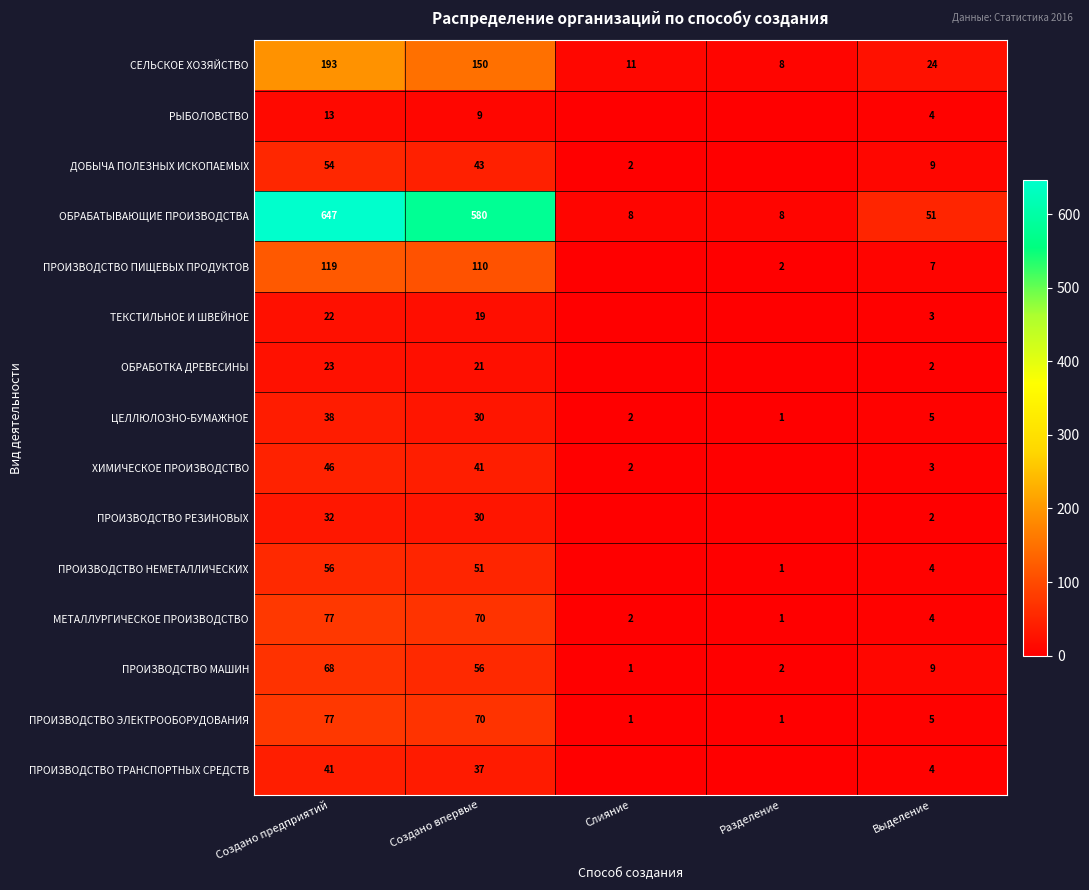

What is the average value of the СЕЛЬСКОЕ ХОЗЯЙСТВО series?

77